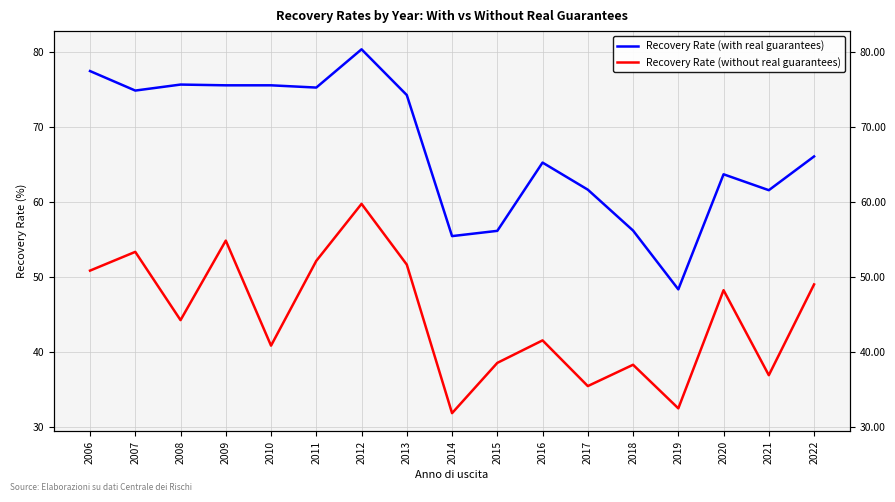

At 2017, list the series in order from largest to smallest.

Recovery Rate (with real guarantees), Recovery Rate (without real guarantees)